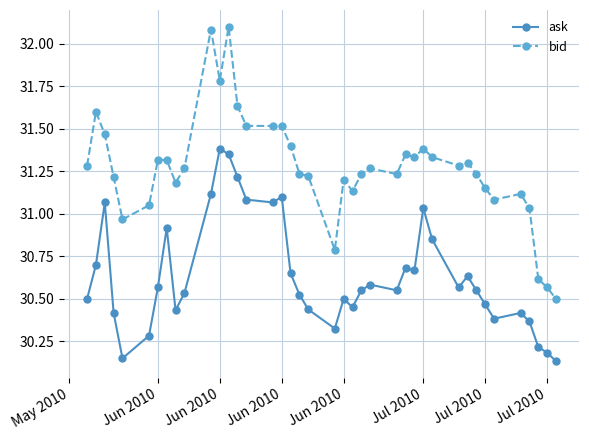

Rank the series by their maximum value, from lowest to highest.

ask, bid